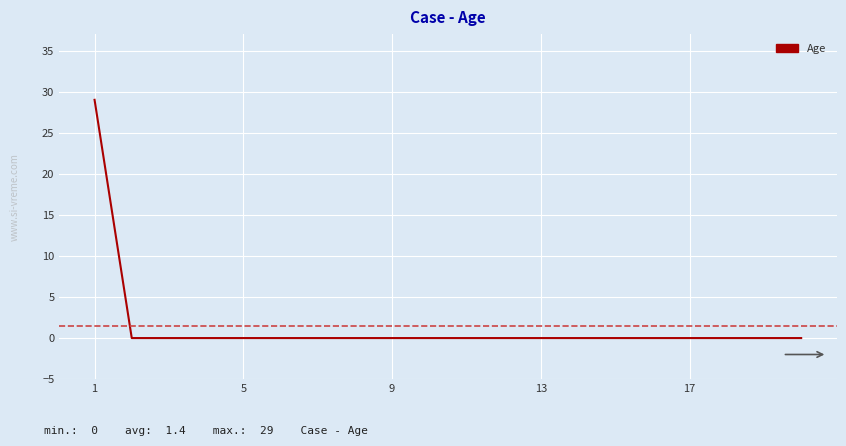

At which label is the value closest to 14?

5